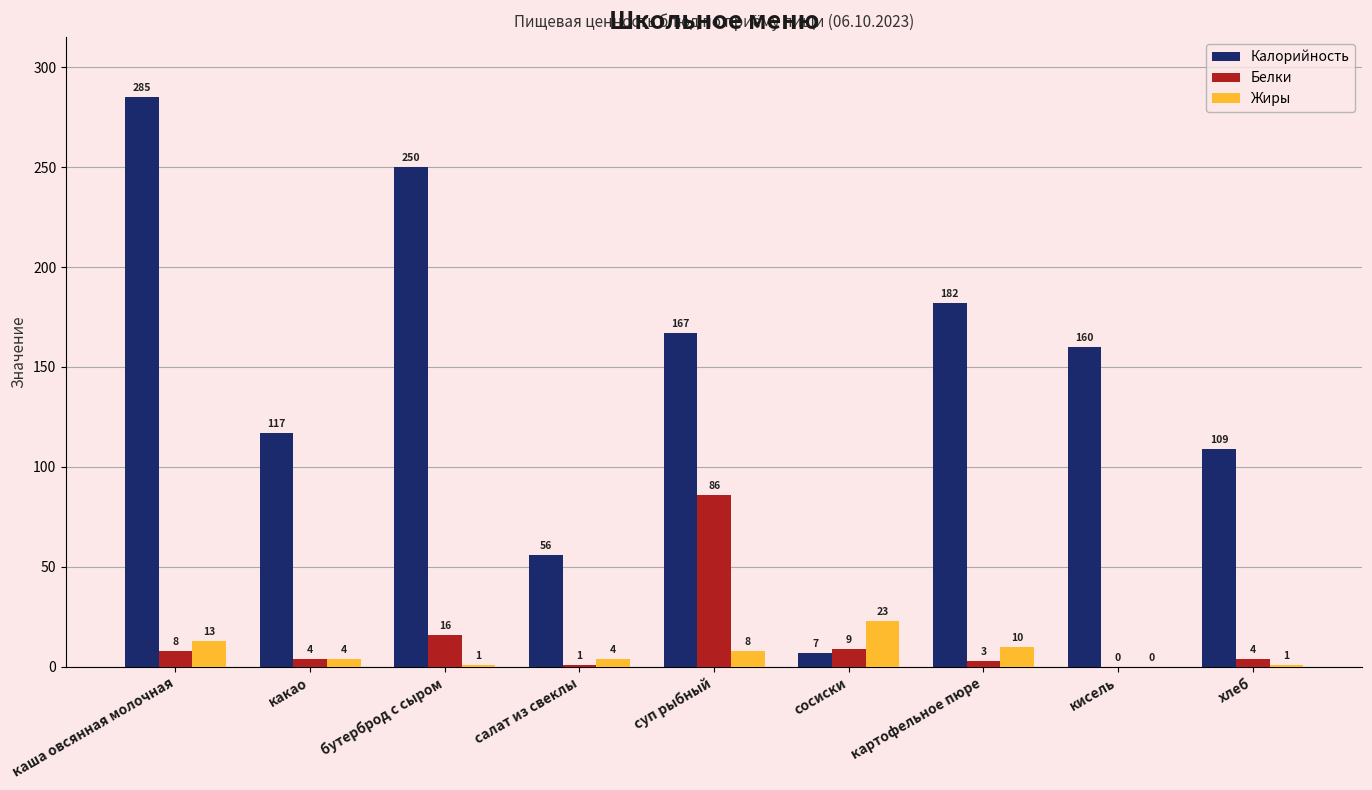

Are the bars horizontal?

No